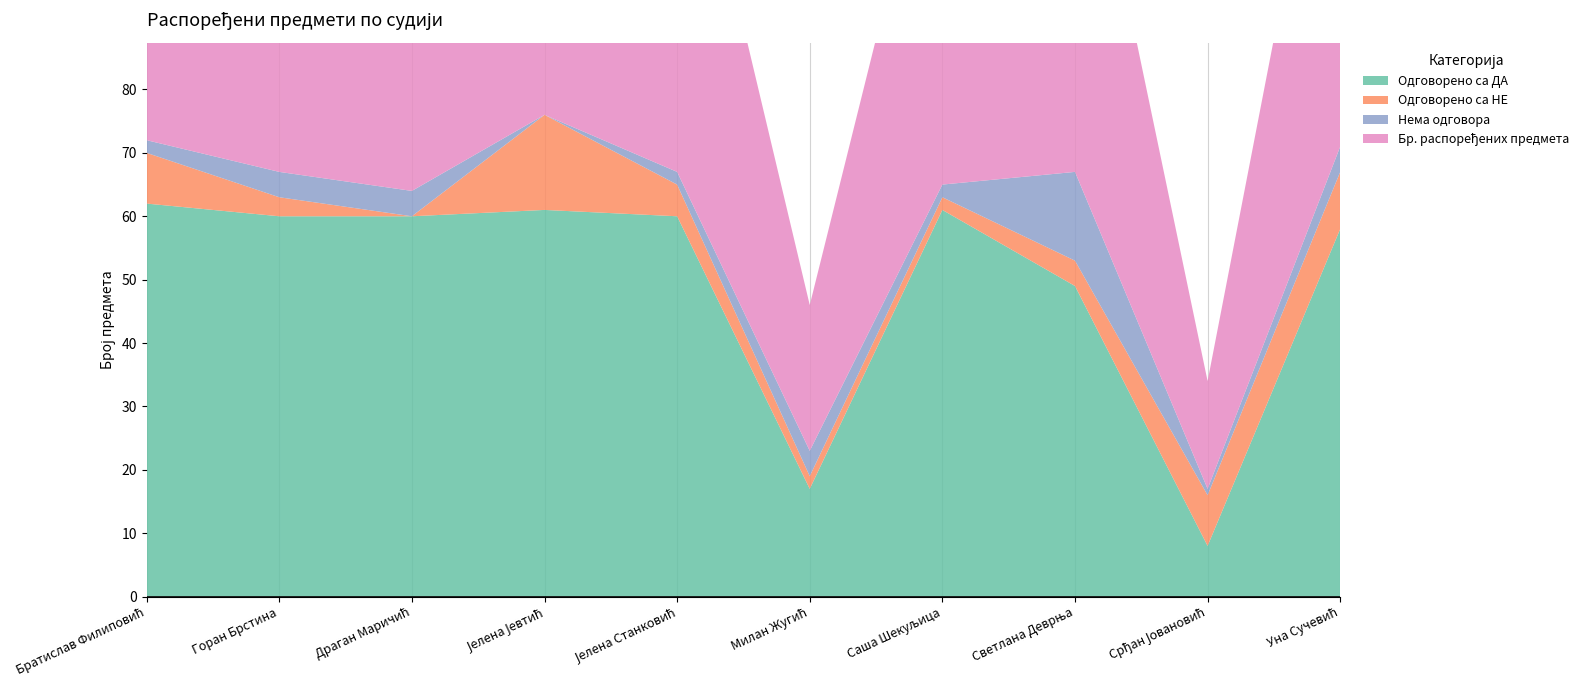

Reading left to right, extract all data points from this chart.

Одговорено са ДА: 62	60	60	61	60	17	61	49	8	58
Одговорено са НЕ: 8	3	0	15	5	2	2	4	8	9
Нема одговора: 2	4	4	0	2	4	2	14	1	4
Бр. распоређених предмета: 72	67	64	76	67	23	65	67	17	71